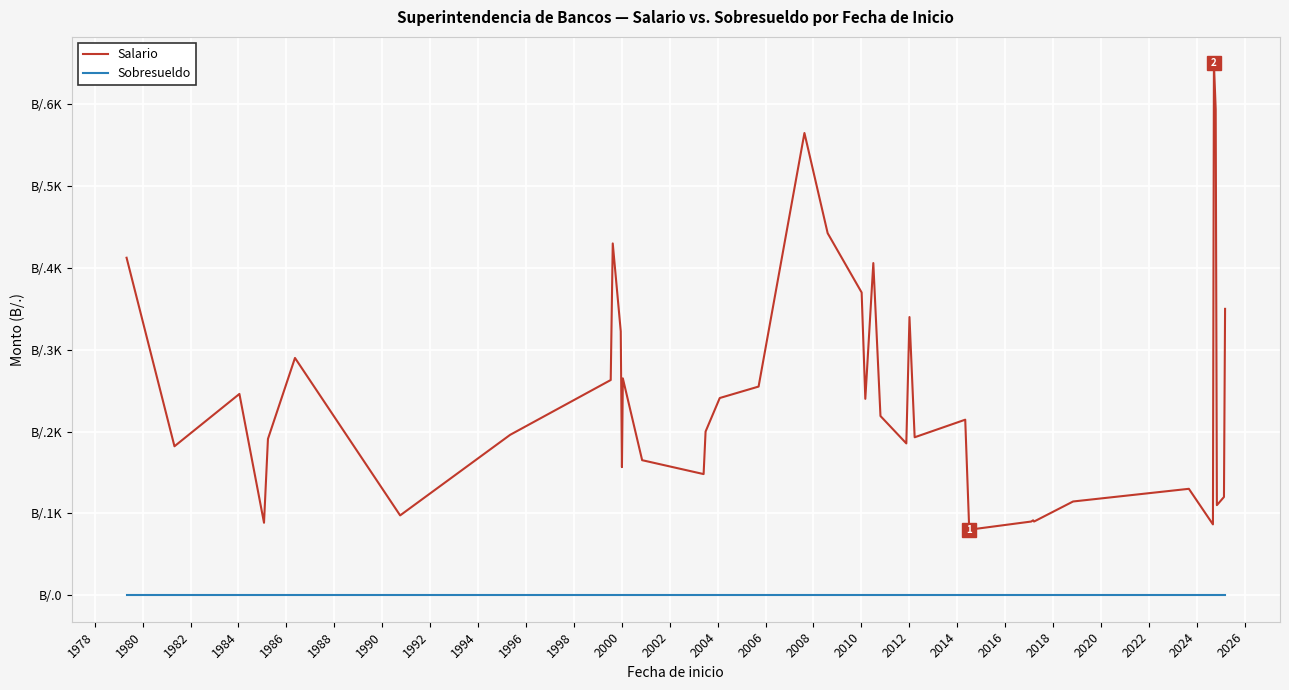

Is this an area chart (filled region under the line)?

No